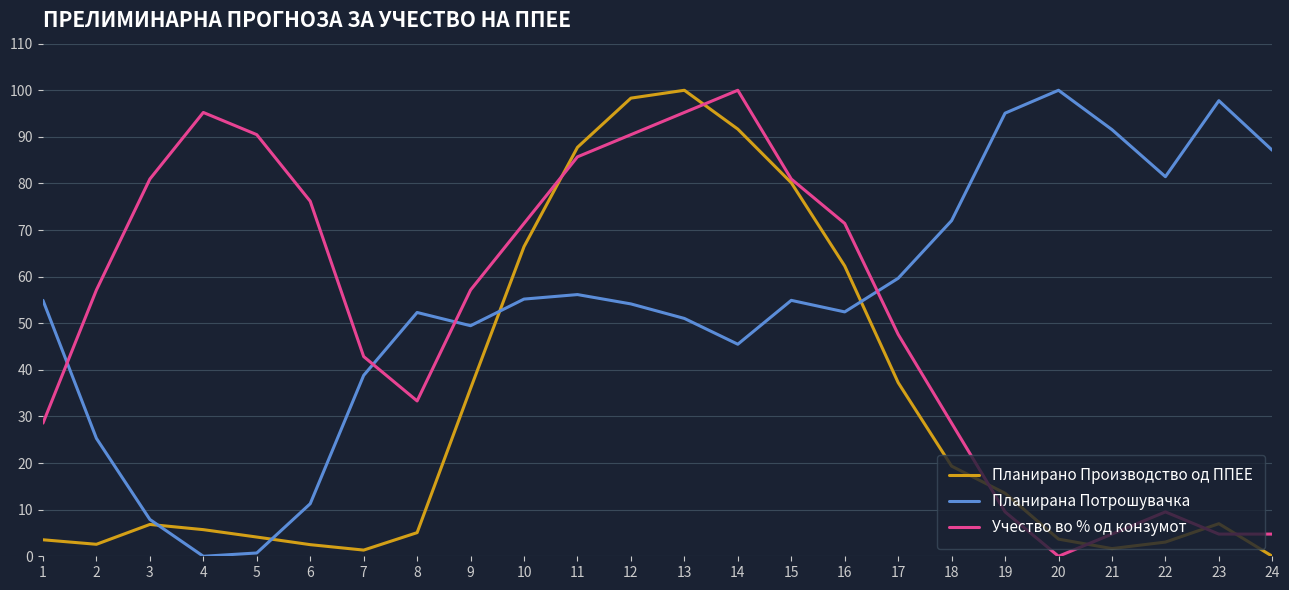

How many series are shown in this chart?

3